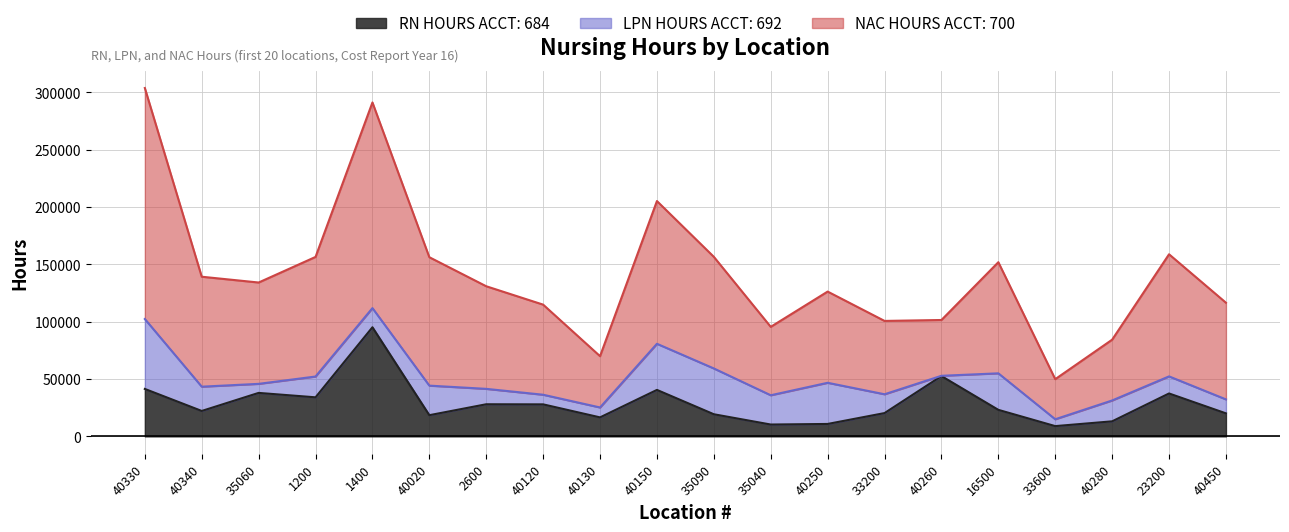

What is the label of the 7th point from the left?

2600